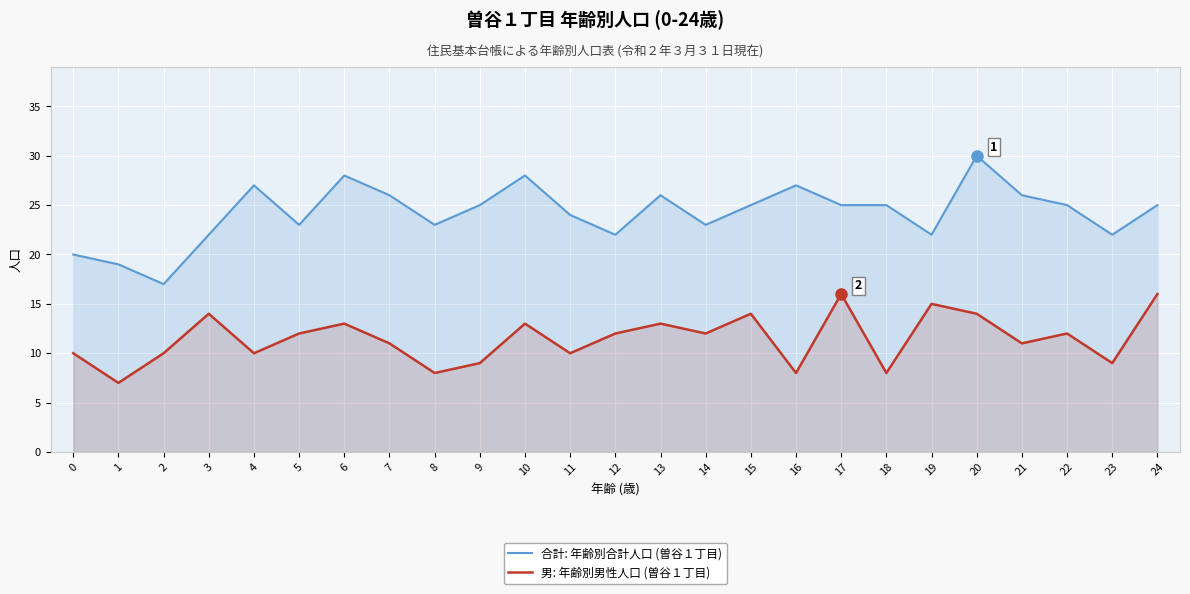

What is the value of the 男: 年齢別男性人口 (曽谷１丁目) point at the 10th from the left?

9